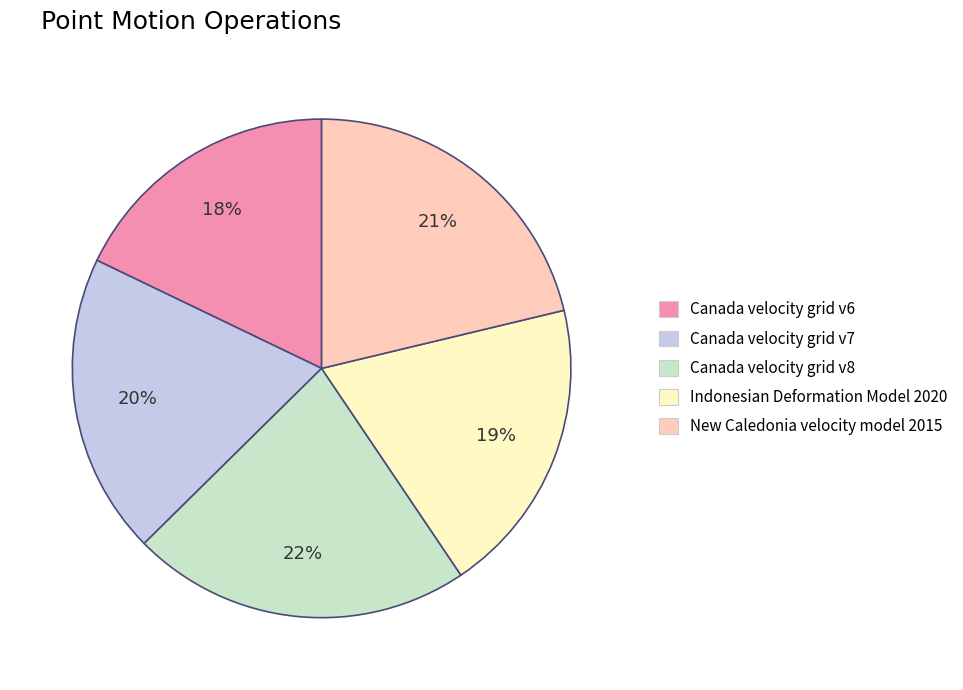

Which slice is the smallest?

Canada velocity grid v6